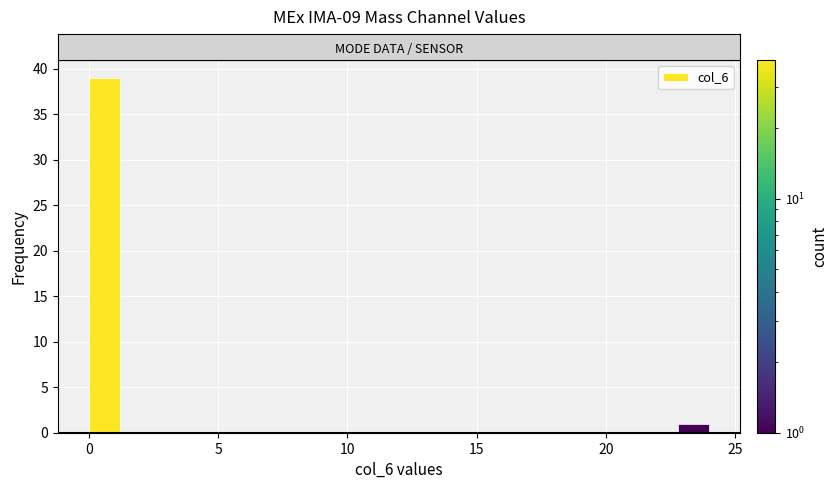

Read against the x-axis, roughly where is the centre of the tallest bar?

0.5